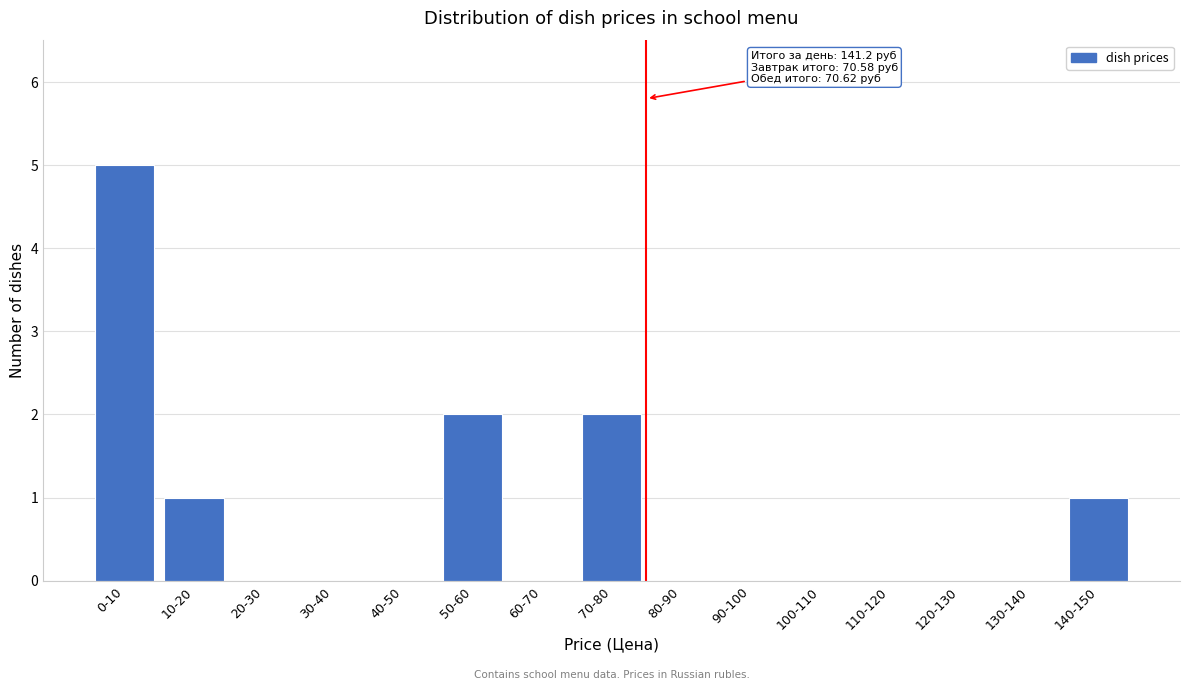

Reading left to right, list all the values displayed in this chart.

0-10=5	10-20=1	20-30=0	30-40=0	40-50=0	50-60=2	60-70=0	70-80=2	80-90=0	90-100=0	100-110=0	110-120=0	120-130=0	130-140=0	140-150=1